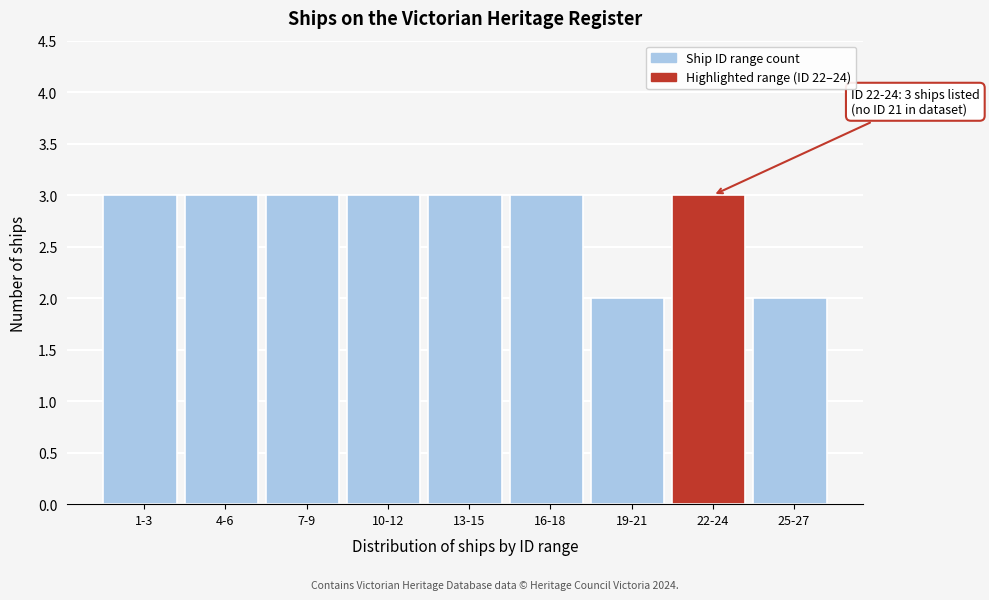

Reading left to right, what are all the values shown in this chart?

1-3=3	4-6=3	7-9=3	10-12=3	13-15=3	16-18=3	19-21=2	22-24=3	25-27=2